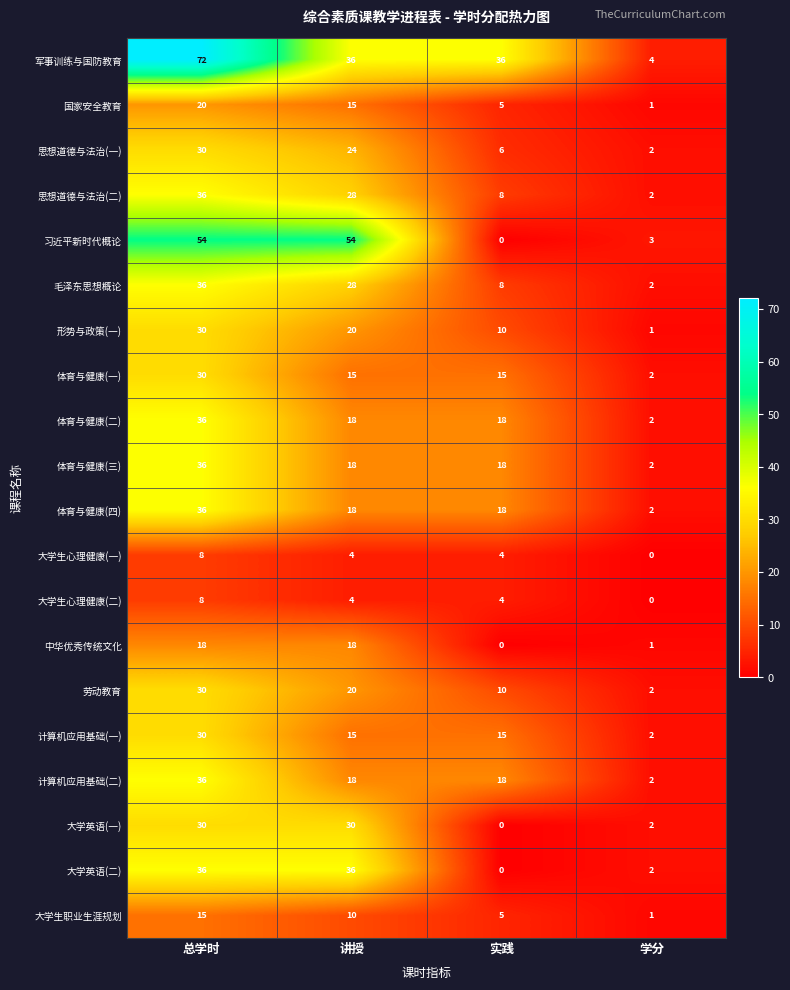

What is the spread (max minus min) of values at 总学时?

64